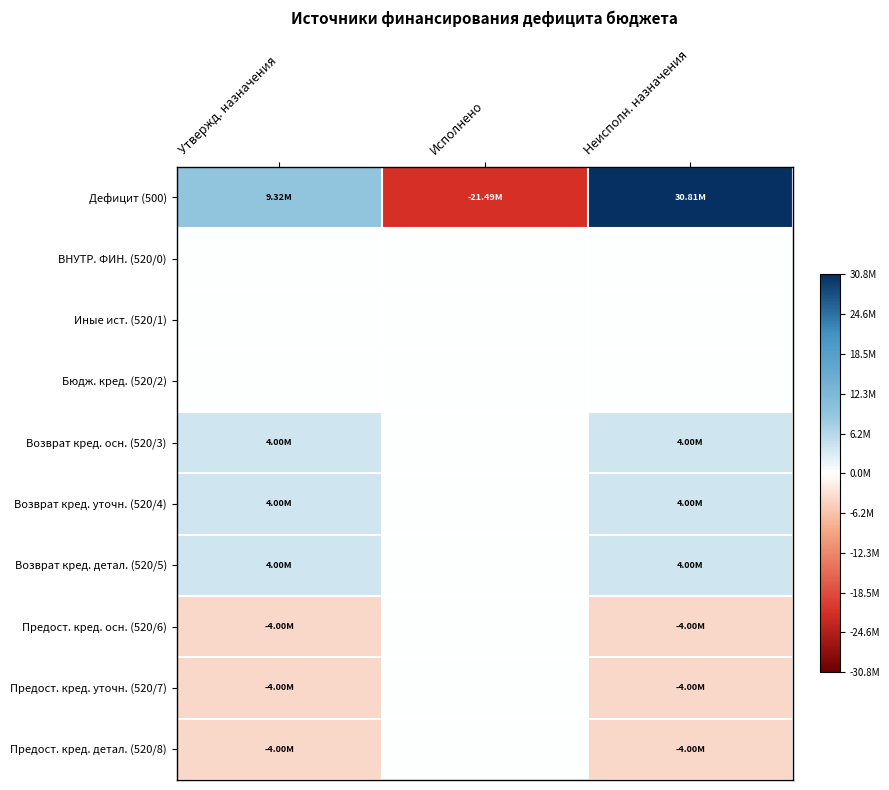

At which category does the chart reach its minimum across all series?

Исполнено